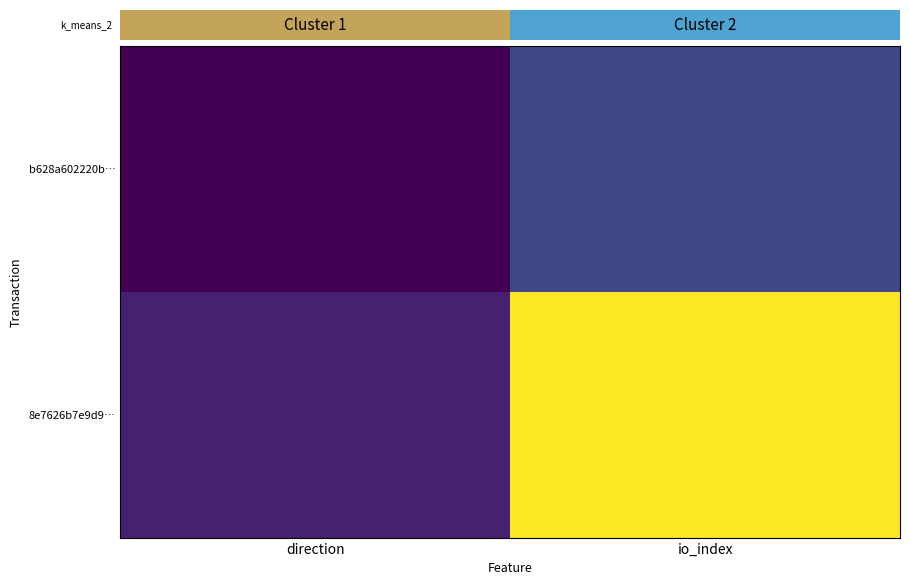

At how many categories does at least one series exceed 16?

1